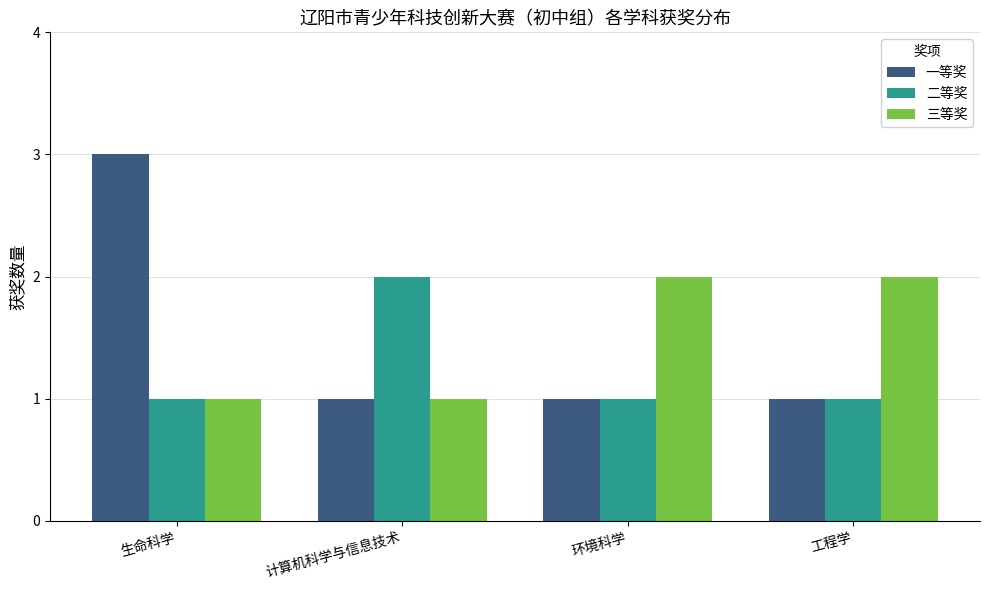

What is the total value across all series at 生命科学?

5